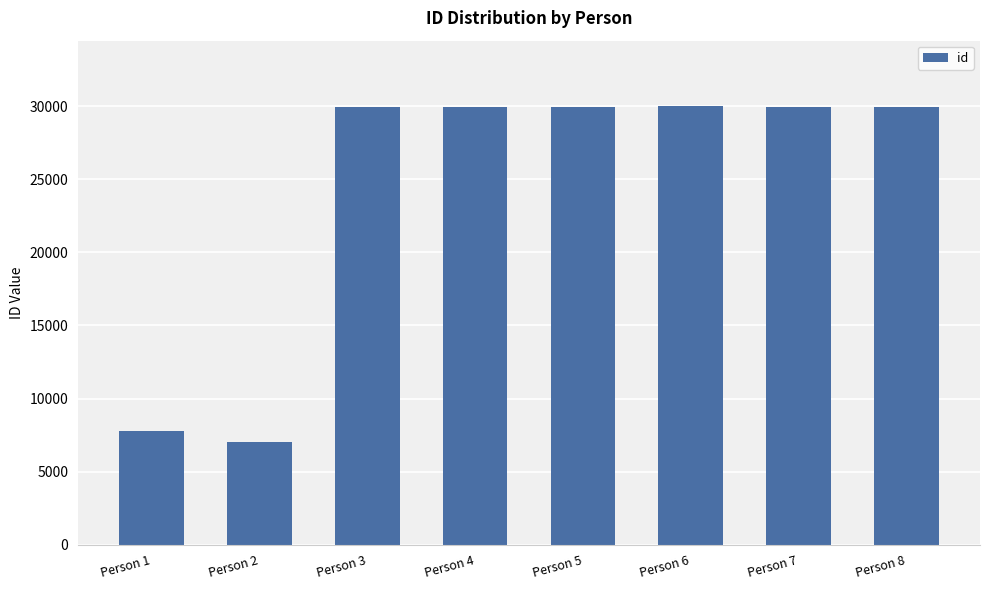

What is the change in value from Person 5 to Person 7?

+1